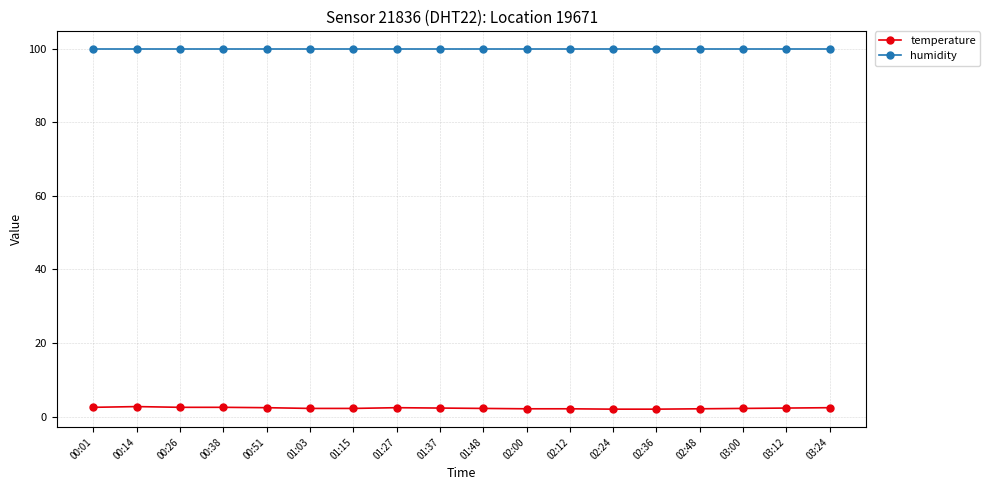

At how many categories does at least one series exceed 11?

18